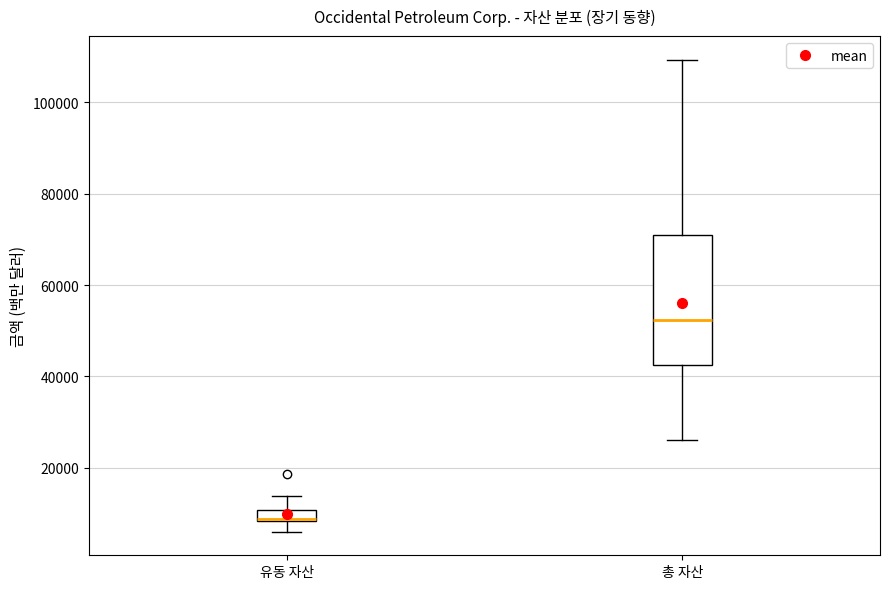

Which box's median line is the lowest?

유동 자산